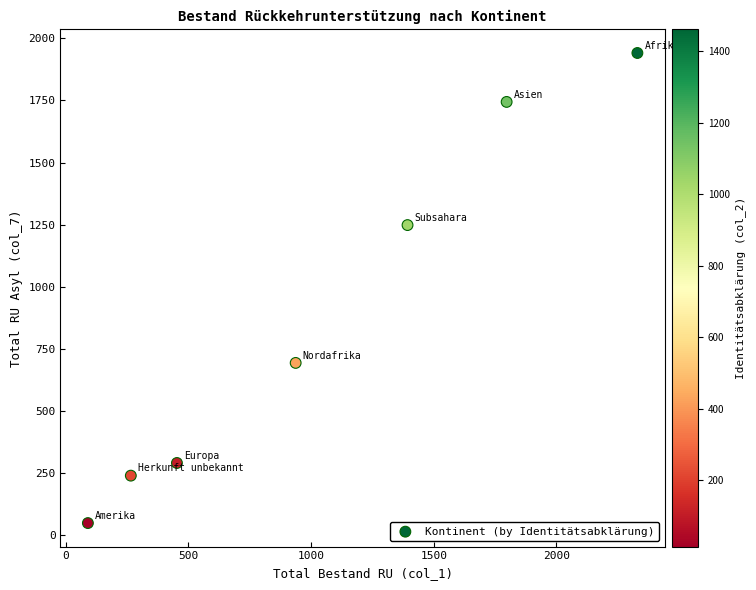

What Y value in the scatter plot is closest to 994?

1248